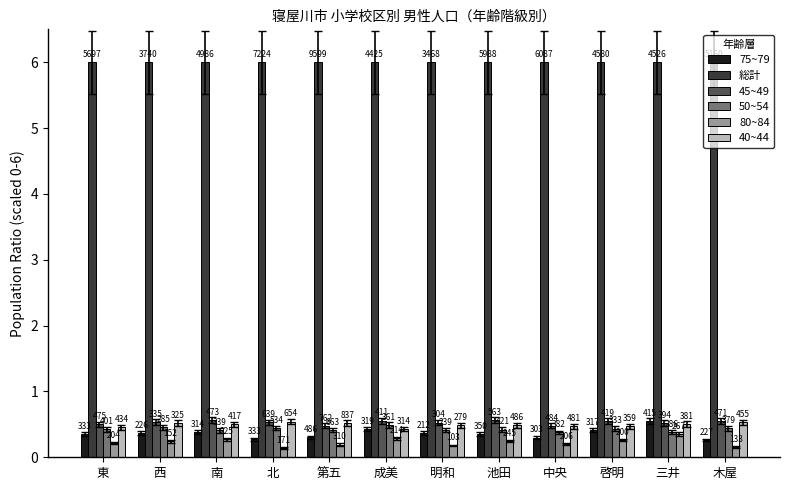

List the labels in order of 80~84 value, largest first.

三井, 成美, 南, 啓明, 池田, 西, 東, 中央, 第五, 明和, 木屋, 北